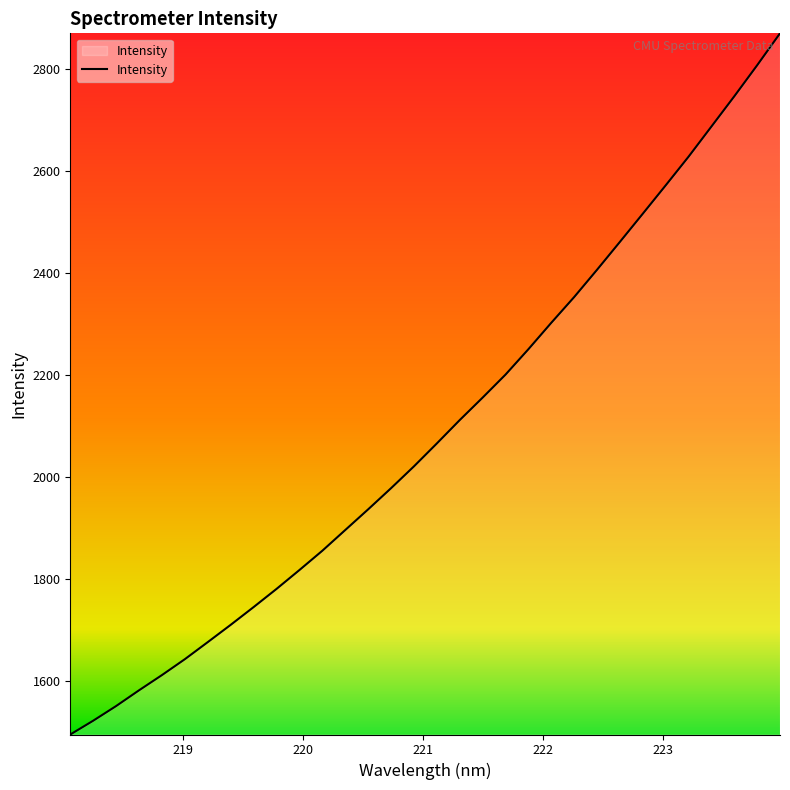

What is the difference between the maximum and minimum values?

1374.3